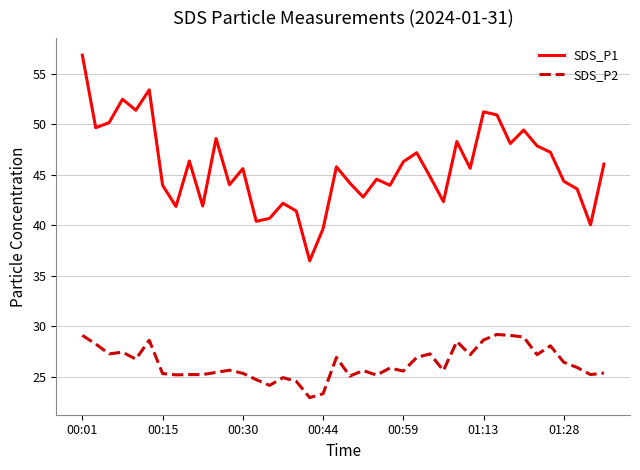

Which series has the largest total across all categories?

SDS_P1